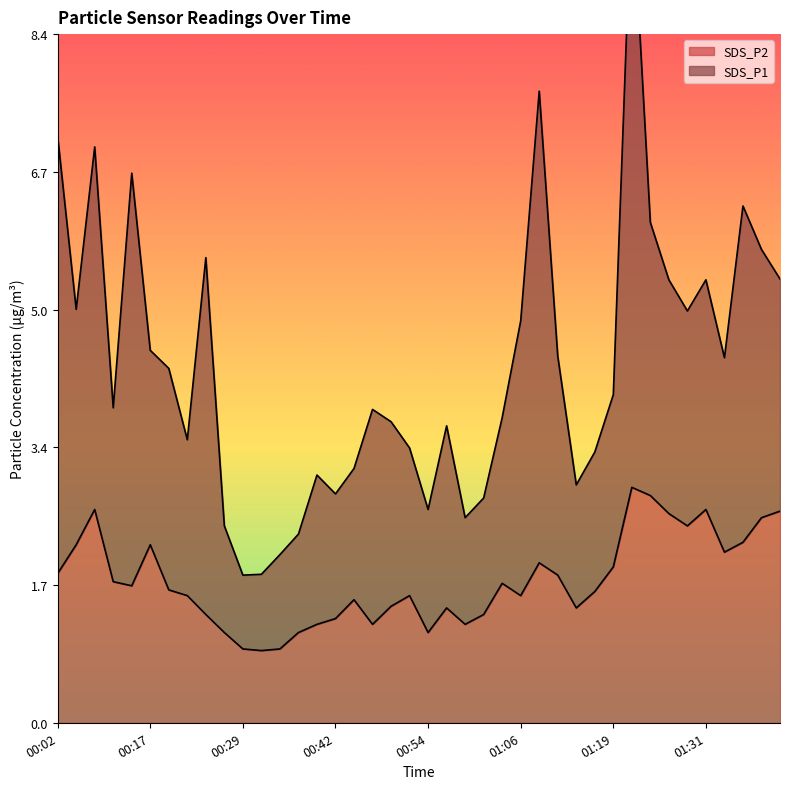

What is the highest value of the SDS_P2 series?

2.9